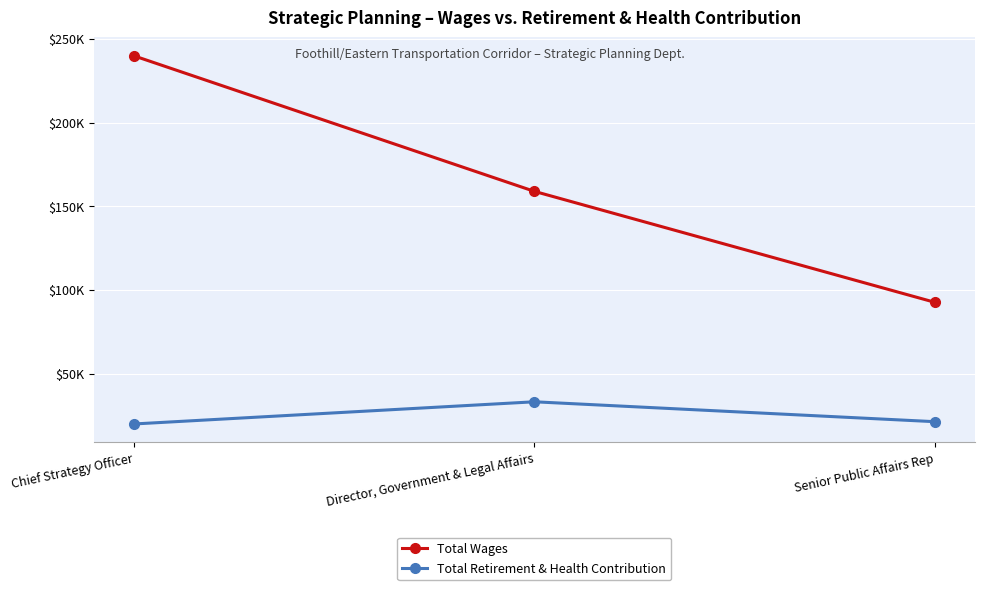

What is the label of the 2nd point from the right?

Director, Government & Legal Affairs